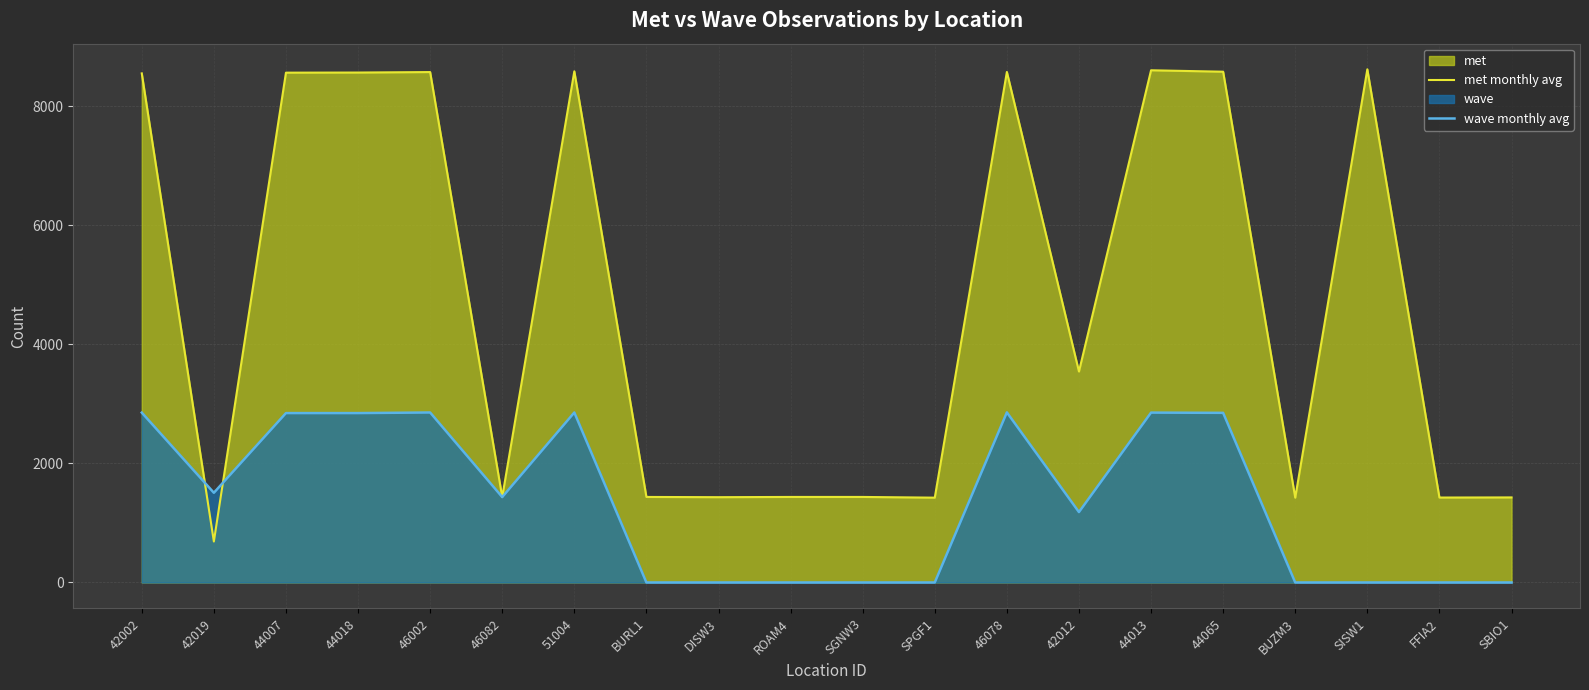

The wave monthly avg series shows 0 at SBIO1. True or false?

True